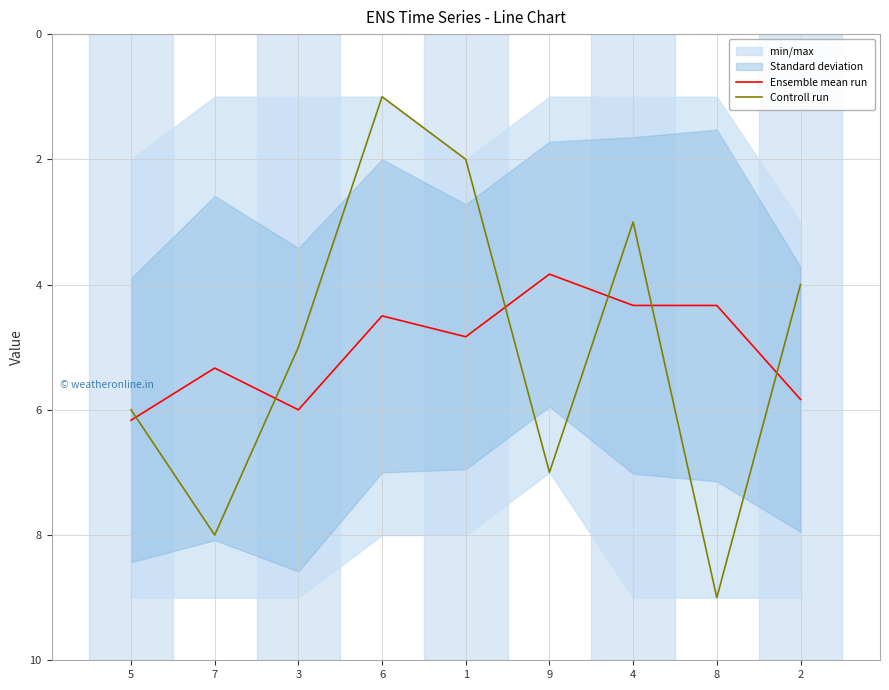

Is the value of Controll run at 1 greater than the value of Ensemble mean run at 3?

No